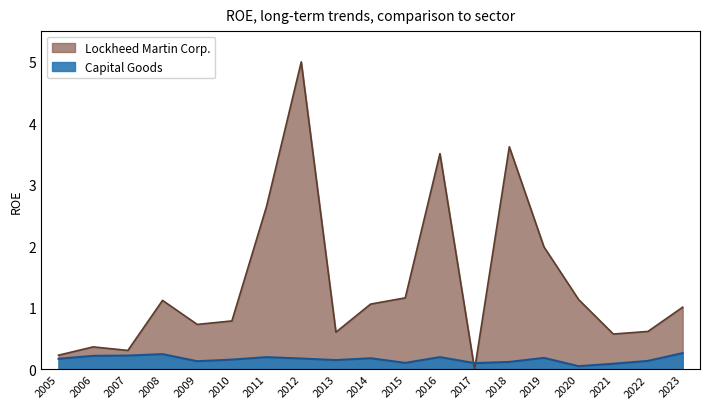

Is it true that Capital Goods equals 0.1 at 2020?

True